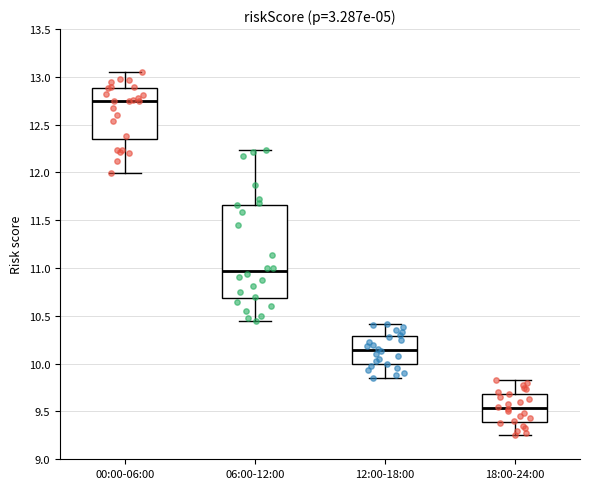

Where does the median line of the box for 18:00-24:00 sit on the y-axis? The values are not printed on the chart, so give them approximately, as read against the axis.

9.55